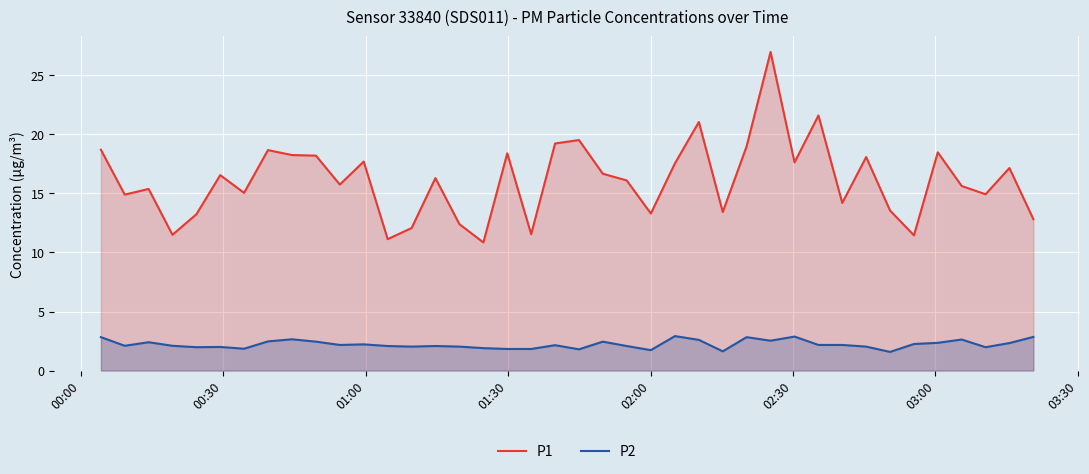

Does the chart display data point markers on the line(s)?

No